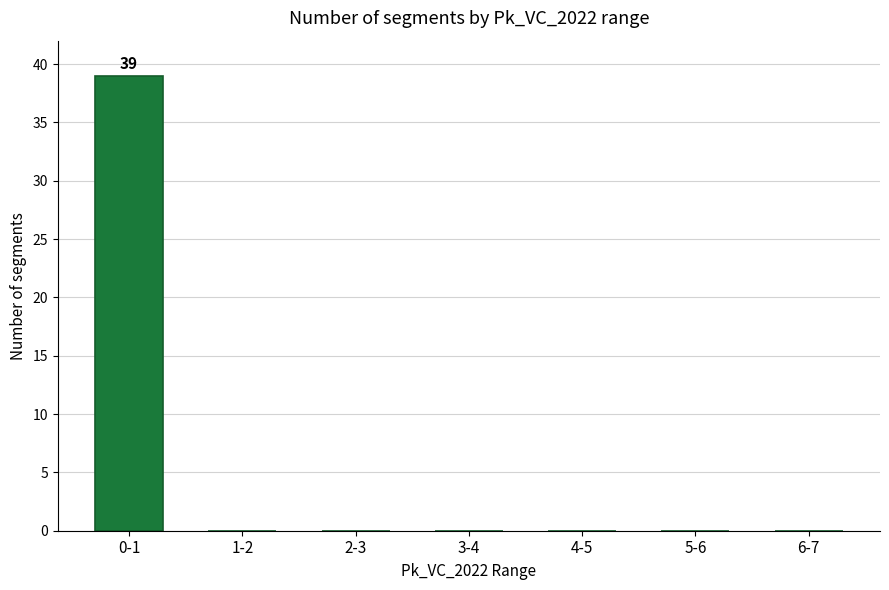

What is the change in value from 0-1 to 1-2?

-39